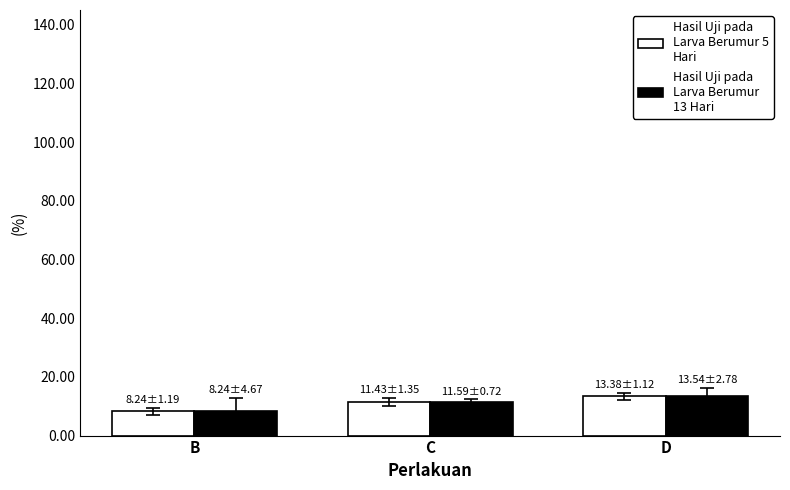

What is the minimum value shown in the chart?

8.2